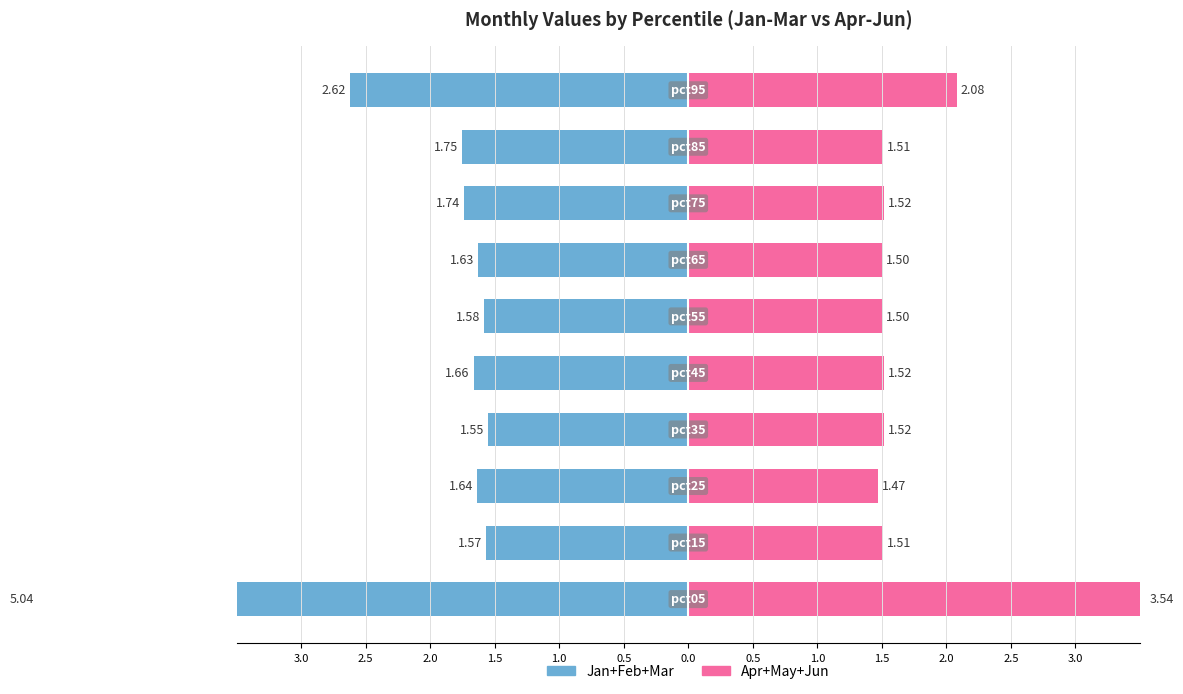

How many bars are there in each group?

2